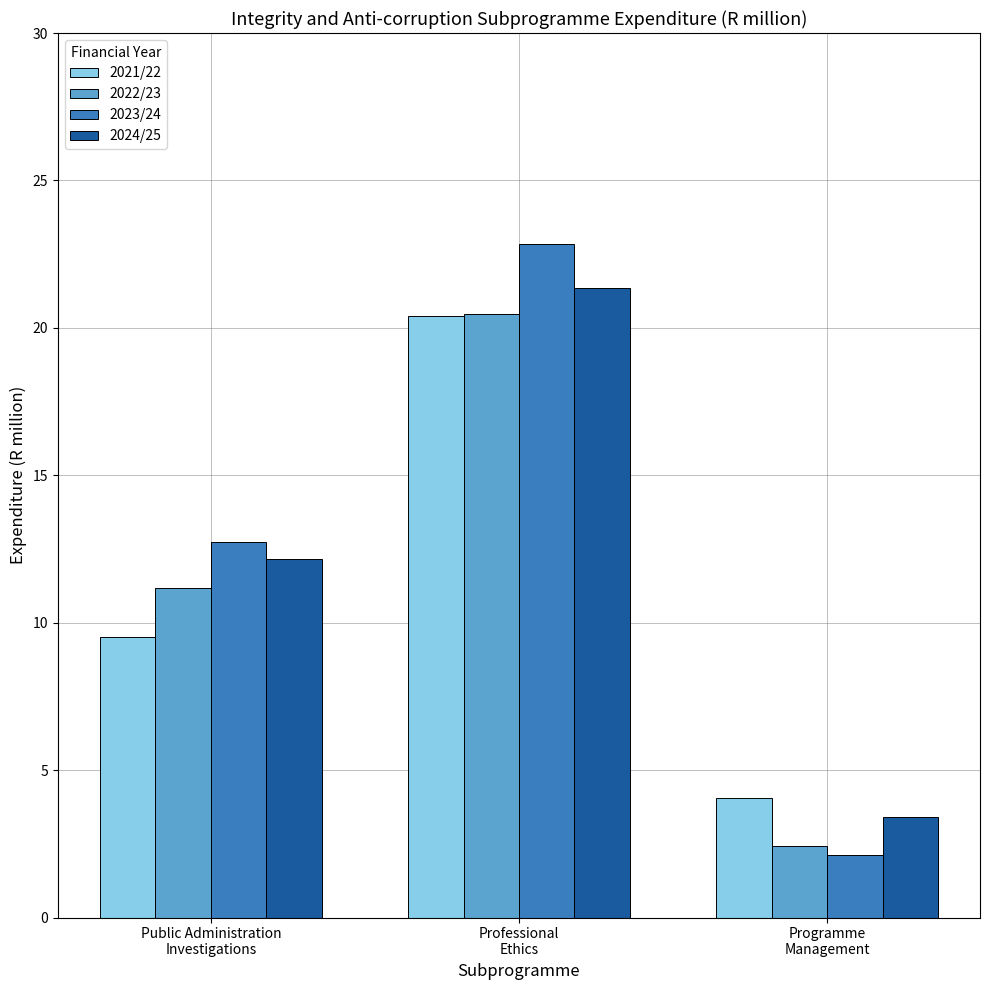

The 2023/24 series shows 2.1 at Programme
Management. True or false?

True